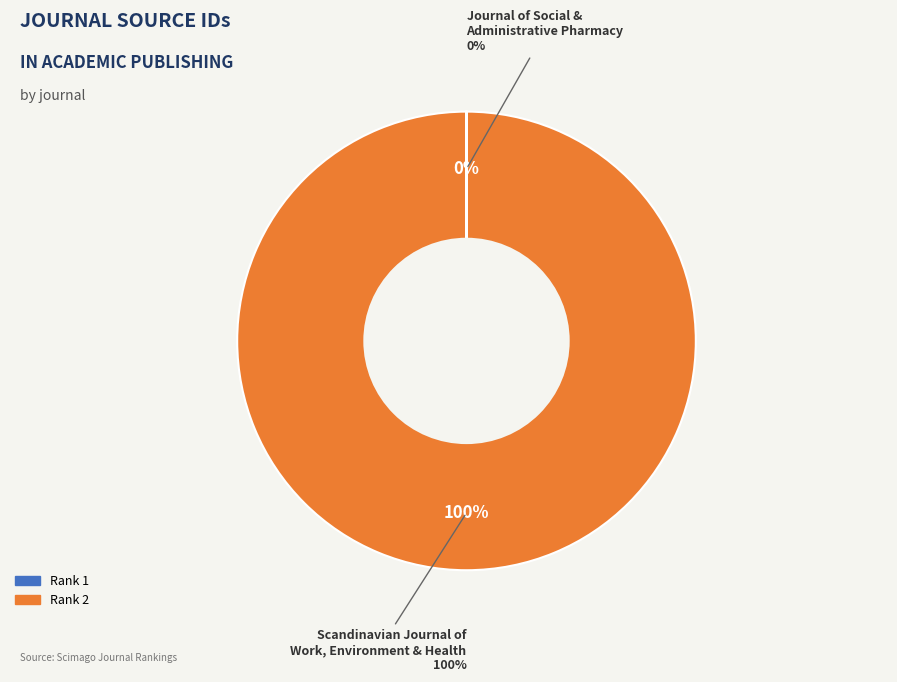

Between Scandinavian Journal of Work, Environment & Health (Rank 2) and Journal of Social and Administrative Pharmacy (Rank 1), which is larger?

Scandinavian Journal of Work, Environment & Health (Rank 2)